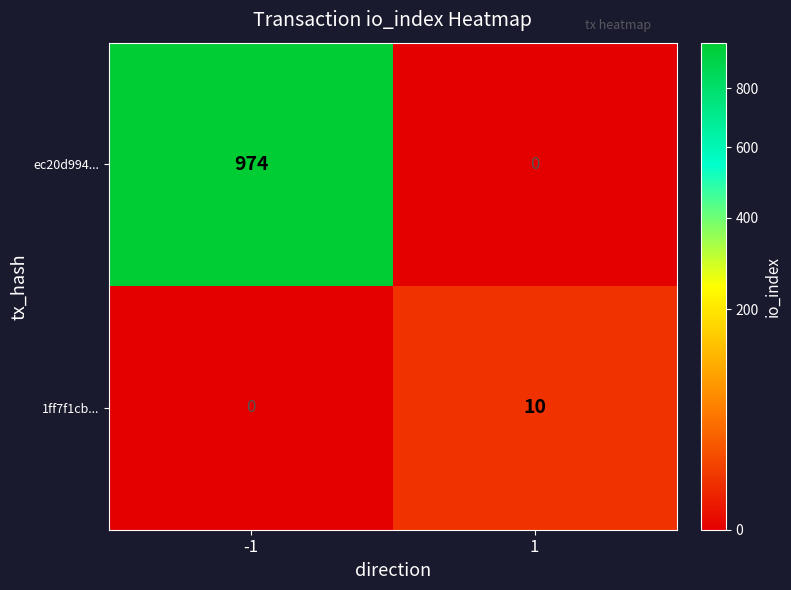

What is the sum of the 1ff7f1cb... values at 1 and -1?

10